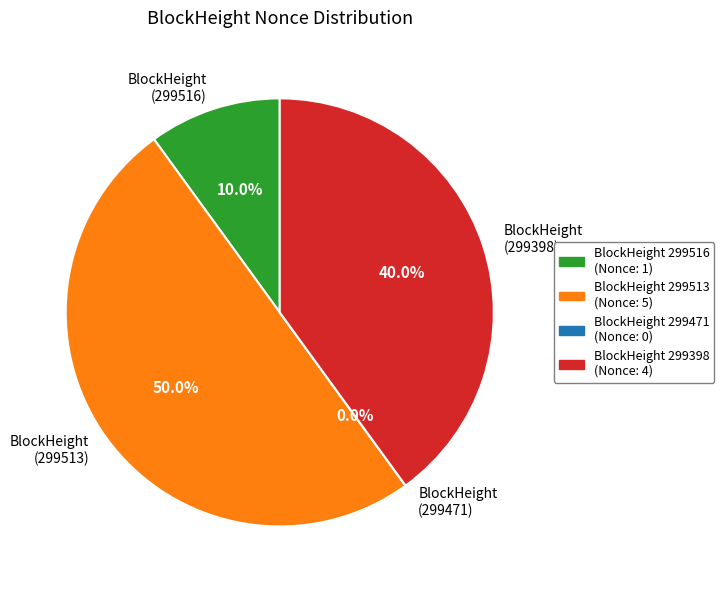

Between 299398 and 299471, which is larger?

299398